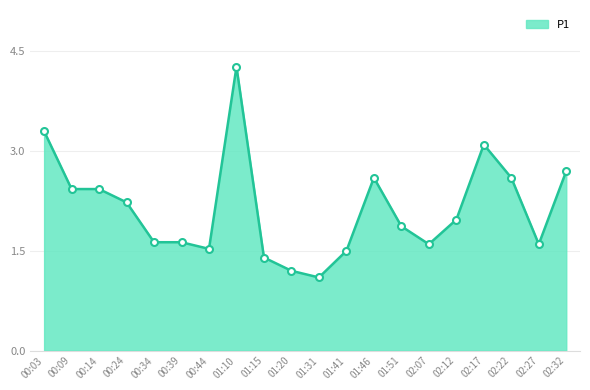

What position from the left is 01:10?

8